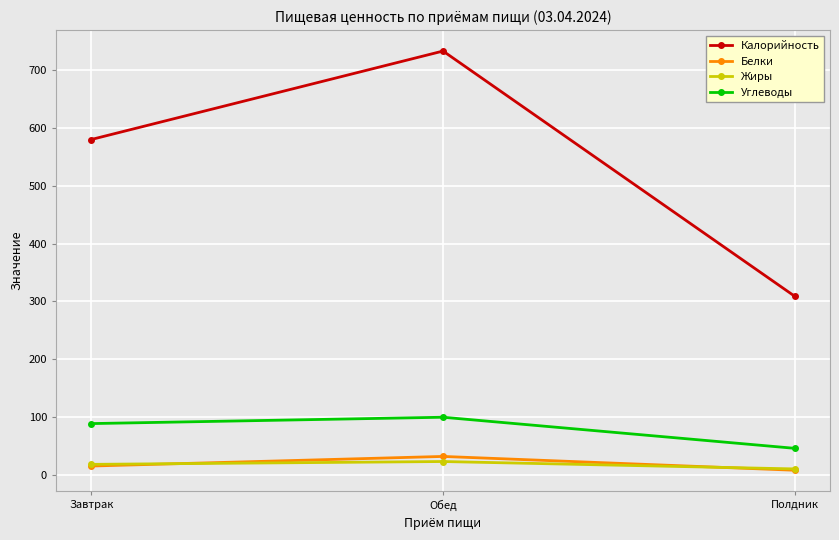

Reading right to left, extract all data points from this chart.

Калорийность: 308.8	733.0	580.0
Белки: 8.0	31.9	15.3
Жиры: 10.3	23.1	18.2
Углеводы: 45.9	99.7	88.7